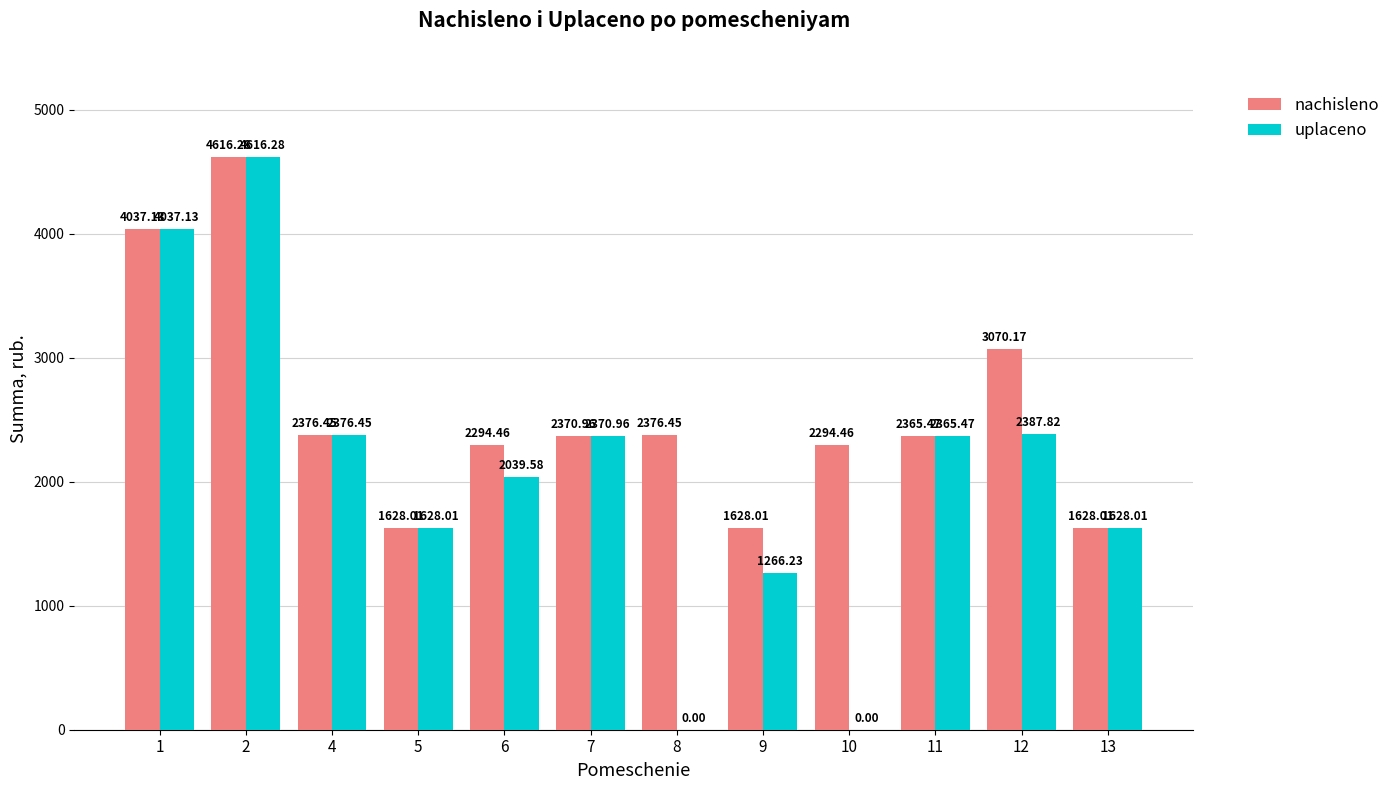

What value does the uplaceno series have at 9?

1266.2